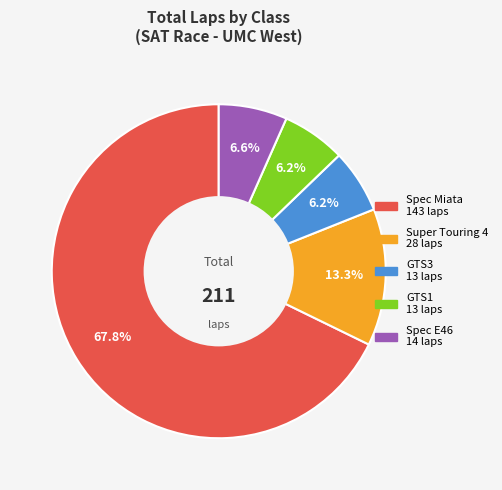

To the nearest percent, what percentage of the pie is Spec E46?

7%